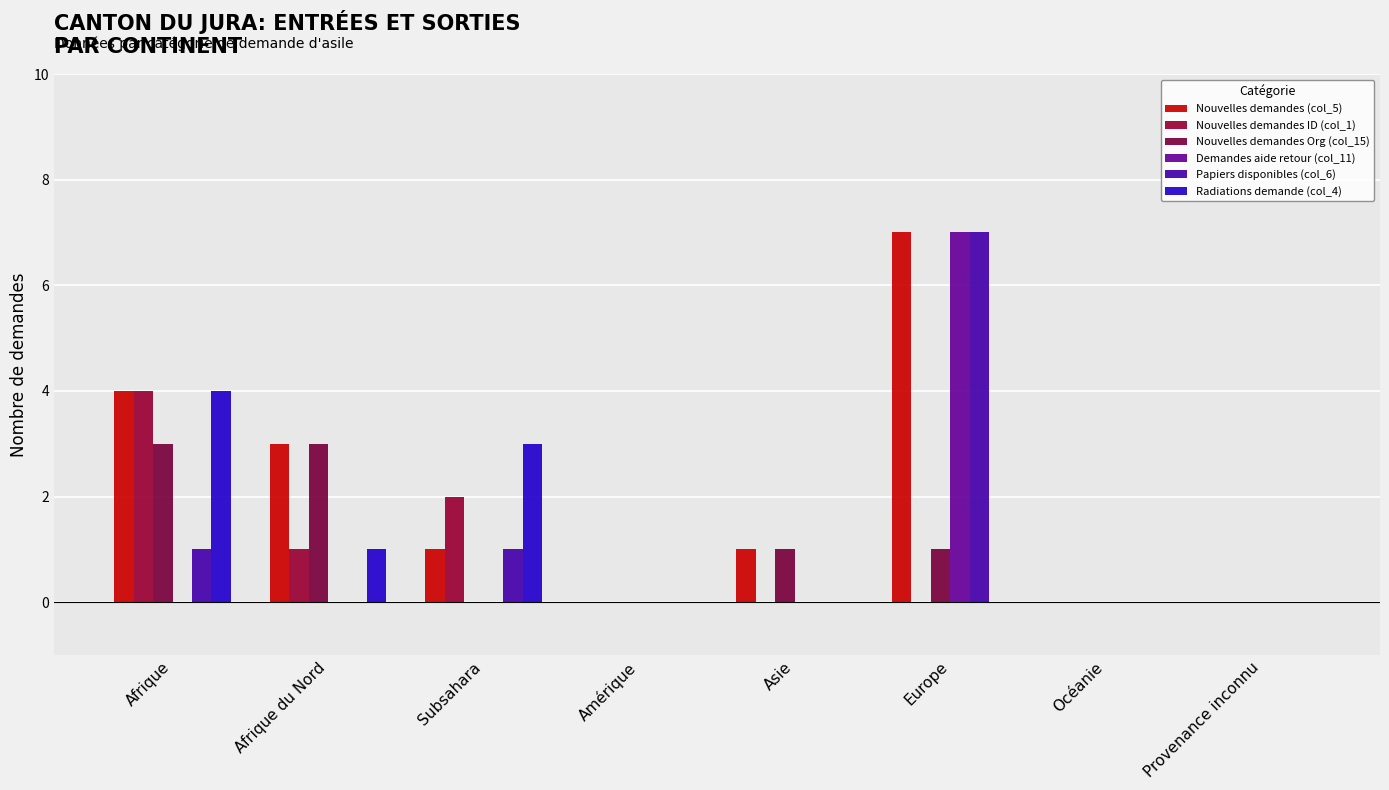

How many Nouvelles demandes Org (col_15) values are between 0 and 3?

8